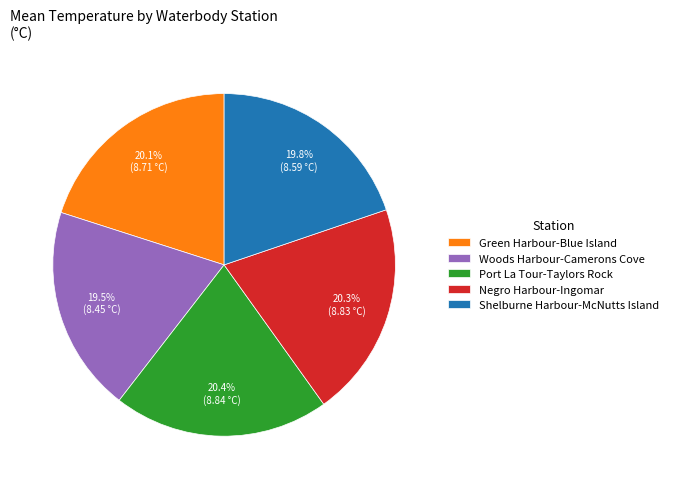

Combined, what portion of the pie is Woods Harbour-Camerons Cove and Negro Harbour-Ingomar?

39.9%